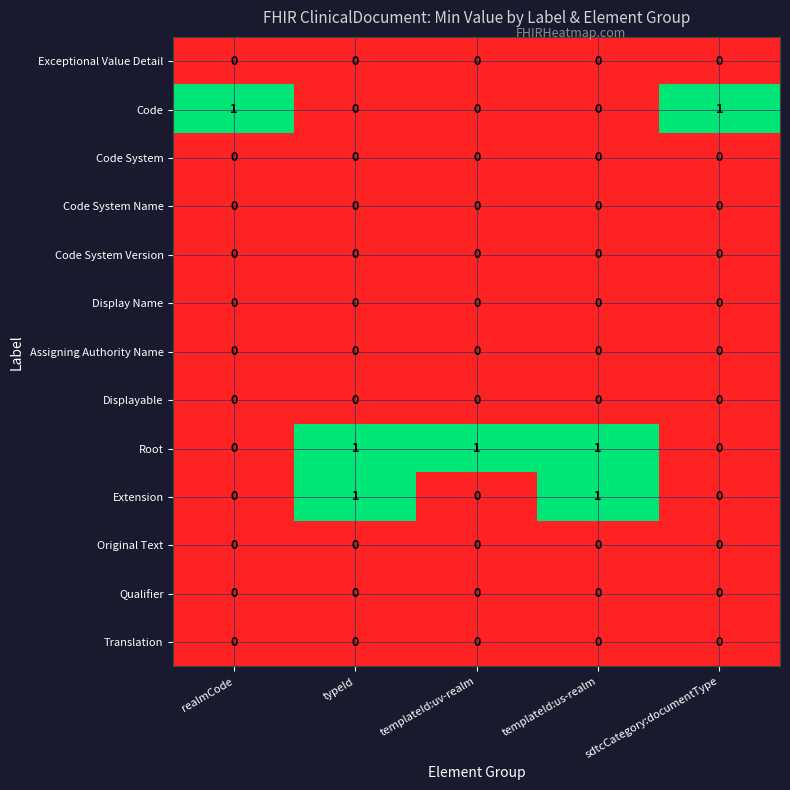

Is it true that Extension equals 2 at typeId?

False